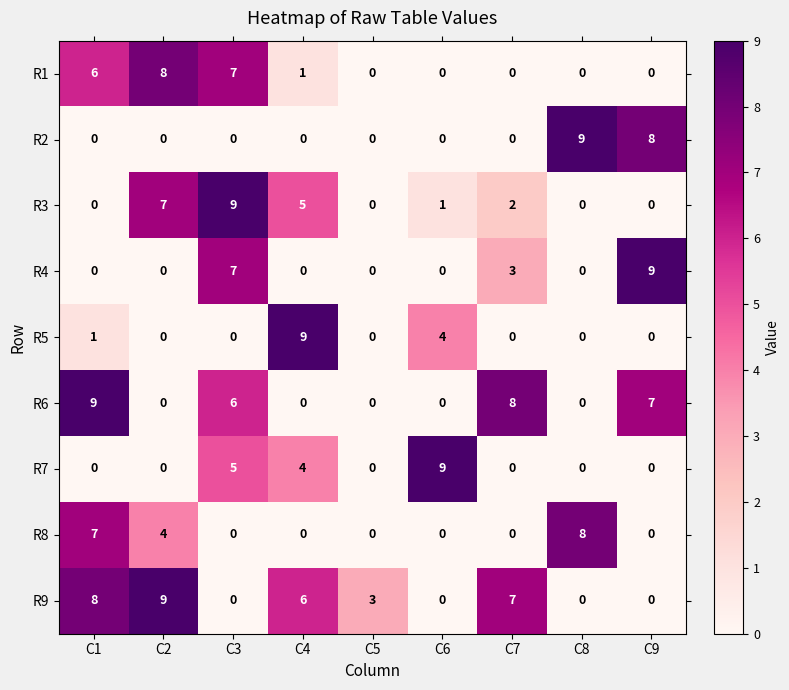

What is the difference between the maximum and minimum values in the R4 series?

9